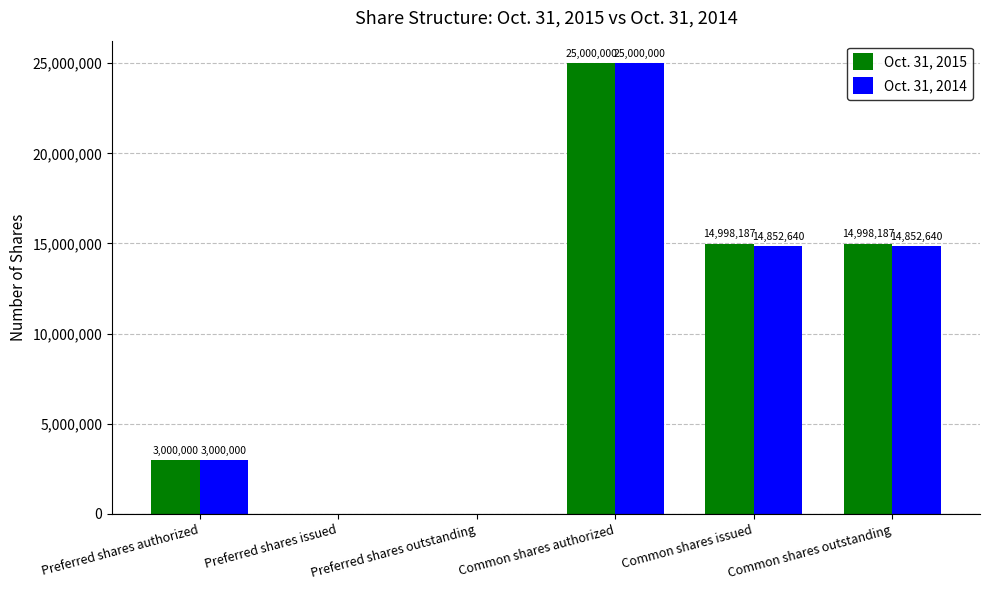

What are all the series names shown in the legend?

Oct. 31, 2015, Oct. 31, 2014